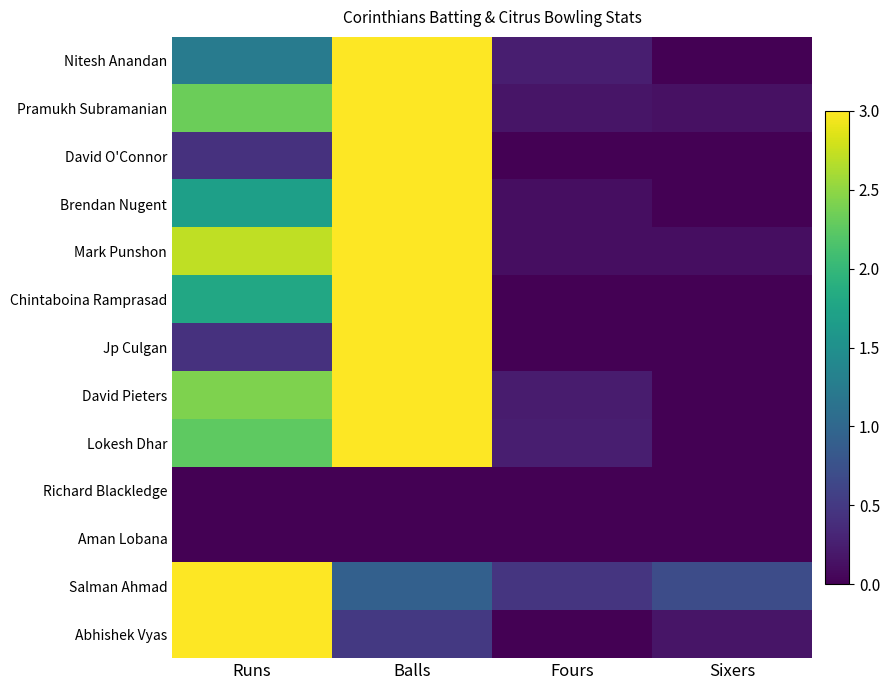

Reading right to left, transcribe all the data shown in this chart.

Nitesh Anandan: Sixers=0.0	Fours=0.2	Balls=3.0	Runs=1.2
Pramukh Subramanian: Sixers=0.1	Fours=0.2	Balls=3.0	Runs=2.3
David O'Connor: Sixers=0.0	Fours=0.0	Balls=3.0	Runs=0.4
Brendan Nugent: Sixers=0.0	Fours=0.1	Balls=3.0	Runs=1.7
Mark Punshon: Sixers=0.1	Fours=0.1	Balls=3.0	Runs=2.7
Chintaboina Ramprasad: Sixers=0.0	Fours=0.0	Balls=3.0	Runs=1.8
Jp Culgan: Sixers=0.0	Fours=0.0	Balls=3.0	Runs=0.4
David Pieters: Sixers=0.0	Fours=0.2	Balls=3.0	Runs=2.4
Lokesh Dhar: Sixers=0.0	Fours=0.2	Balls=3.0	Runs=2.2
Richard Blackledge: Sixers=0.0	Fours=0.0	Balls=0.0	Runs=0.0
Aman Lobana: Sixers=0.0	Fours=0.0	Balls=0.0	Runs=0.0
Salman Ahmad: Sixers=0.7	Fours=0.5	Balls=0.9	Runs=3.0
Abhishek Vyas: Sixers=0.2	Fours=0.0	Balls=0.5	Runs=3.0